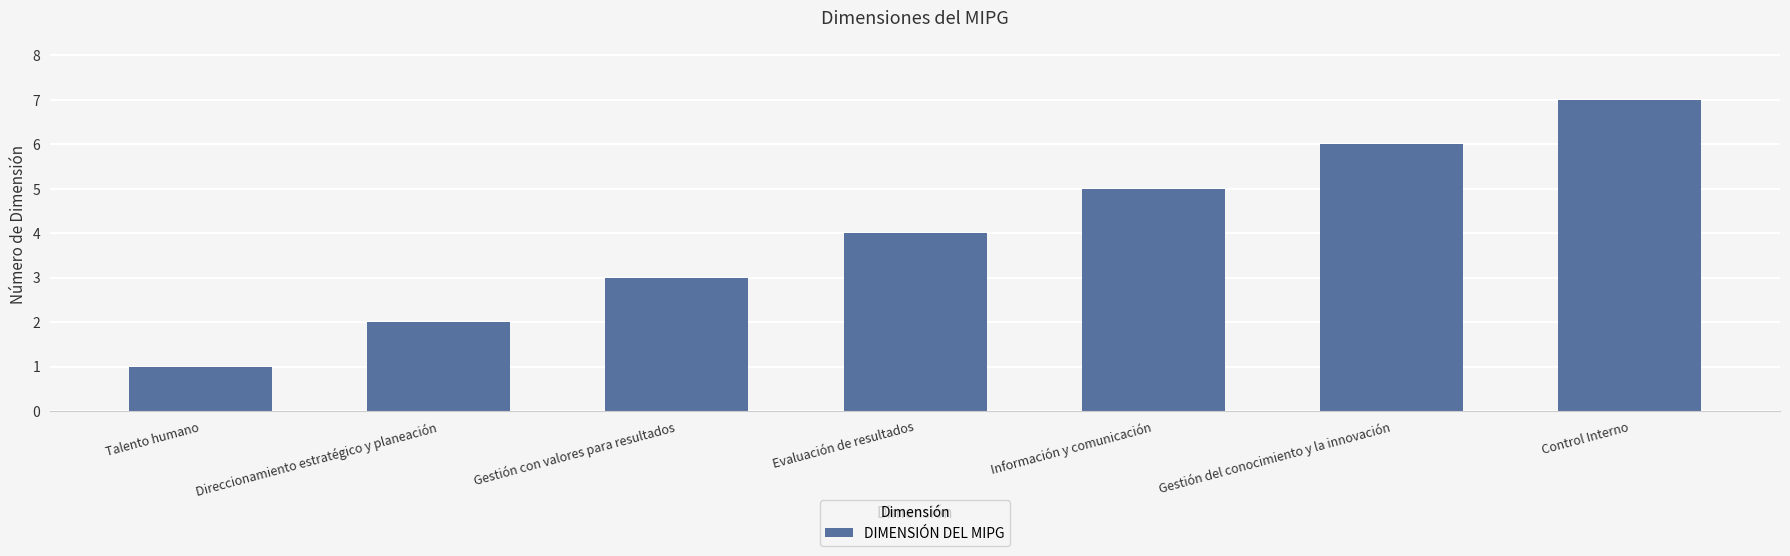

How many bars are there in total?

7